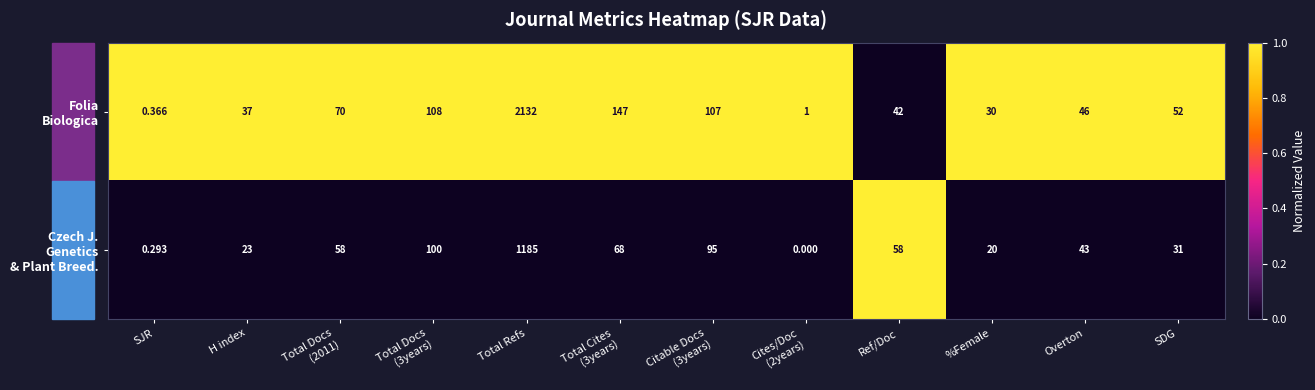

Which label corresponds to the largest value in the chart?

Total Refs